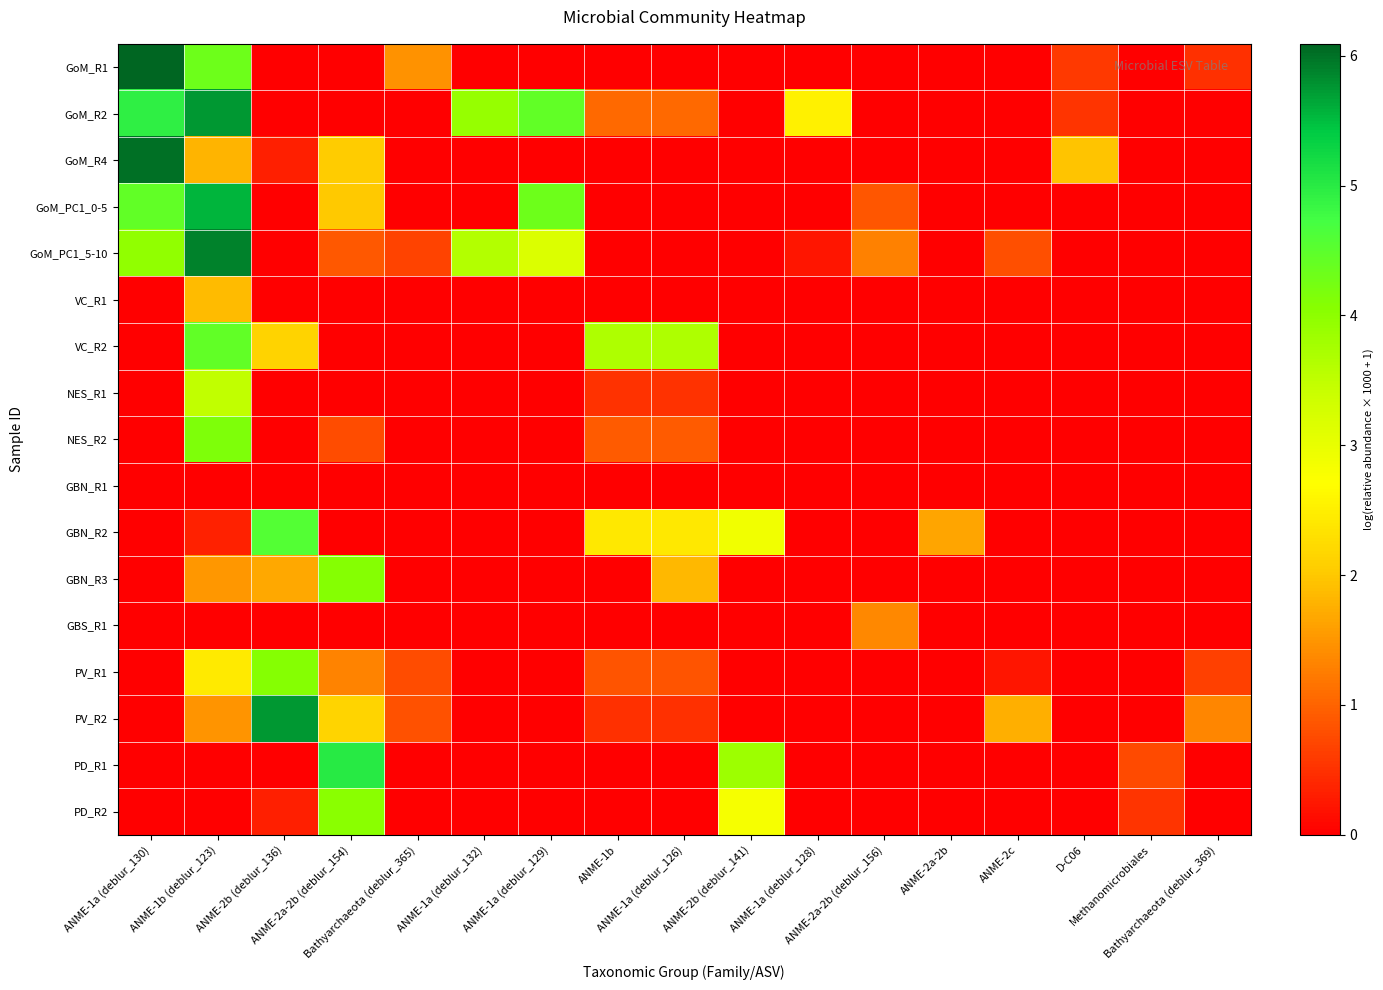

Reading left to right, extract all data points from this chart.

GoM_R1: ANME-1a (deblur_130)=6.1	ANME-1b (deblur_123)=4.3	ANME-2b (deblur_136)=0.0	ANME-2a-2b (deblur_154)=0.0	Bathyarchaeota (deblur_365)=1.5	ANME-1a (deblur_132)=0.0	ANME-1a (deblur_129)=0.0	ANME-1b=0.0	ANME-1a (deblur_126)=0.0	ANME-2b (deblur_141)=0.0	ANME-1a (deblur_128)=0.0	ANME-2a-2b (deblur_156)=0.0	ANME-2a-2b=0.0	ANME-2c=0.0	D-C06=0.6	Methanomicrobiales=0.0	Bathyarchaeota (deblur_369)=0.5
GoM_R2: ANME-1a (deblur_130)=4.9	ANME-1b (deblur_123)=5.7	ANME-2b (deblur_136)=0.0	ANME-2a-2b (deblur_154)=0.0	Bathyarchaeota (deblur_365)=0.0	ANME-1a (deblur_132)=3.9	ANME-1a (deblur_129)=4.4	ANME-1b=1.0	ANME-1a (deblur_126)=1.0	ANME-2b (deblur_141)=0.0	ANME-1a (deblur_128)=2.5	ANME-2a-2b (deblur_156)=0.0	ANME-2a-2b=0.0	ANME-2c=0.0	D-C06=0.5	Methanomicrobiales=0.0	Bathyarchaeota (deblur_369)=0.0
GoM_R4: ANME-1a (deblur_130)=6.0	ANME-1b (deblur_123)=1.8	ANME-2b (deblur_136)=0.3	ANME-2a-2b (deblur_154)=2.0	Bathyarchaeota (deblur_365)=0.0	ANME-1a (deblur_132)=0.0	ANME-1a (deblur_129)=0.0	ANME-1b=0.0	ANME-1a (deblur_126)=0.0	ANME-2b (deblur_141)=0.0	ANME-1a (deblur_128)=0.0	ANME-2a-2b (deblur_156)=0.0	ANME-2a-2b=0.0	ANME-2c=0.0	D-C06=2.0	Methanomicrobiales=0.0	Bathyarchaeota (deblur_369)=0.0
GoM_PC1_0-5: ANME-1a (deblur_130)=4.4	ANME-1b (deblur_123)=5.6	ANME-2b (deblur_136)=0.0	ANME-2a-2b (deblur_154)=2.0	Bathyarchaeota (deblur_365)=0.0	ANME-1a (deblur_132)=0.0	ANME-1a (deblur_129)=4.3	ANME-1b=0.0	ANME-1a (deblur_126)=0.0	ANME-2b (deblur_141)=0.0	ANME-1a (deblur_128)=0.0	ANME-2a-2b (deblur_156)=0.9	ANME-2a-2b=0.0	ANME-2c=0.0	D-C06=0.0	Methanomicrobiales=0.0	Bathyarchaeota (deblur_369)=0.0
GoM_PC1_5-10: ANME-1a (deblur_130)=4.0	ANME-1b (deblur_123)=5.9	ANME-2b (deblur_136)=0.0	ANME-2a-2b (deblur_154)=0.9	Bathyarchaeota (deblur_365)=0.7	ANME-1a (deblur_132)=3.6	ANME-1a (deblur_129)=3.2	ANME-1b=0.0	ANME-1a (deblur_126)=0.0	ANME-2b (deblur_141)=0.0	ANME-1a (deblur_128)=0.2	ANME-2a-2b (deblur_156)=1.3	ANME-2a-2b=0.0	ANME-2c=0.8	D-C06=0.0	Methanomicrobiales=0.0	Bathyarchaeota (deblur_369)=0.0
VC_R1: ANME-1a (deblur_130)=0.0	ANME-1b (deblur_123)=1.9	ANME-2b (deblur_136)=0.0	ANME-2a-2b (deblur_154)=0.0	Bathyarchaeota (deblur_365)=0.0	ANME-1a (deblur_132)=0.0	ANME-1a (deblur_129)=0.0	ANME-1b=0.0	ANME-1a (deblur_126)=0.0	ANME-2b (deblur_141)=0.0	ANME-1a (deblur_128)=0.0	ANME-2a-2b (deblur_156)=0.0	ANME-2a-2b=0.0	ANME-2c=0.0	D-C06=0.0	Methanomicrobiales=0.0	Bathyarchaeota (deblur_369)=0.0
VC_R2: ANME-1a (deblur_130)=0.0	ANME-1b (deblur_123)=4.4	ANME-2b (deblur_136)=2.1	ANME-2a-2b (deblur_154)=0.0	Bathyarchaeota (deblur_365)=0.0	ANME-1a (deblur_132)=0.0	ANME-1a (deblur_129)=0.0	ANME-1b=3.7	ANME-1a (deblur_126)=3.7	ANME-2b (deblur_141)=0.0	ANME-1a (deblur_128)=0.0	ANME-2a-2b (deblur_156)=0.0	ANME-2a-2b=0.0	ANME-2c=0.0	D-C06=0.0	Methanomicrobiales=0.0	Bathyarchaeota (deblur_369)=0.0
NES_R1: ANME-1a (deblur_130)=0.0	ANME-1b (deblur_123)=3.5	ANME-2b (deblur_136)=0.0	ANME-2a-2b (deblur_154)=0.0	Bathyarchaeota (deblur_365)=0.0	ANME-1a (deblur_132)=0.0	ANME-1a (deblur_129)=0.0	ANME-1b=0.5	ANME-1a (deblur_126)=0.5	ANME-2b (deblur_141)=0.0	ANME-1a (deblur_128)=0.0	ANME-2a-2b (deblur_156)=0.0	ANME-2a-2b=0.0	ANME-2c=0.0	D-C06=0.0	Methanomicrobiales=0.0	Bathyarchaeota (deblur_369)=0.0
NES_R2: ANME-1a (deblur_130)=0.0	ANME-1b (deblur_123)=4.1	ANME-2b (deblur_136)=0.0	ANME-2a-2b (deblur_154)=0.8	Bathyarchaeota (deblur_365)=0.0	ANME-1a (deblur_132)=0.0	ANME-1a (deblur_129)=0.0	ANME-1b=0.9	ANME-1a (deblur_126)=0.9	ANME-2b (deblur_141)=0.0	ANME-1a (deblur_128)=0.0	ANME-2a-2b (deblur_156)=0.0	ANME-2a-2b=0.0	ANME-2c=0.0	D-C06=0.0	Methanomicrobiales=0.0	Bathyarchaeota (deblur_369)=0.0
GBN_R1: ANME-1a (deblur_130)=0.0	ANME-1b (deblur_123)=0.0	ANME-2b (deblur_136)=0.0	ANME-2a-2b (deblur_154)=0.0	Bathyarchaeota (deblur_365)=0.0	ANME-1a (deblur_132)=0.0	ANME-1a (deblur_129)=0.0	ANME-1b=0.0	ANME-1a (deblur_126)=0.0	ANME-2b (deblur_141)=0.0	ANME-1a (deblur_128)=0.0	ANME-2a-2b (deblur_156)=0.0	ANME-2a-2b=0.0	ANME-2c=0.0	D-C06=0.0	Methanomicrobiales=0.0	Bathyarchaeota (deblur_369)=0.0
GBN_R2: ANME-1a (deblur_130)=0.0	ANME-1b (deblur_123)=0.3	ANME-2b (deblur_136)=4.6	ANME-2a-2b (deblur_154)=0.0	Bathyarchaeota (deblur_365)=0.0	ANME-1a (deblur_132)=0.0	ANME-1a (deblur_129)=0.0	ANME-1b=2.4	ANME-1a (deblur_126)=2.4	ANME-2b (deblur_141)=2.9	ANME-1a (deblur_128)=0.0	ANME-2a-2b (deblur_156)=0.0	ANME-2a-2b=1.6	ANME-2c=0.0	D-C06=0.0	Methanomicrobiales=0.0	Bathyarchaeota (deblur_369)=0.0
GBN_R3: ANME-1a (deblur_130)=0.0	ANME-1b (deblur_123)=1.5	ANME-2b (deblur_136)=1.7	ANME-2a-2b (deblur_154)=4.1	Bathyarchaeota (deblur_365)=0.0	ANME-1a (deblur_132)=0.0	ANME-1a (deblur_129)=0.0	ANME-1b=0.0	ANME-1a (deblur_126)=1.8	ANME-2b (deblur_141)=0.0	ANME-1a (deblur_128)=0.0	ANME-2a-2b (deblur_156)=0.0	ANME-2a-2b=0.0	ANME-2c=0.0	D-C06=0.0	Methanomicrobiales=0.0	Bathyarchaeota (deblur_369)=0.0
GBS_R1: ANME-1a (deblur_130)=0.0	ANME-1b (deblur_123)=0.0	ANME-2b (deblur_136)=0.0	ANME-2a-2b (deblur_154)=0.0	Bathyarchaeota (deblur_365)=0.0	ANME-1a (deblur_132)=0.0	ANME-1a (deblur_129)=0.0	ANME-1b=0.0	ANME-1a (deblur_126)=0.0	ANME-2b (deblur_141)=0.0	ANME-1a (deblur_128)=0.0	ANME-2a-2b (deblur_156)=1.4	ANME-2a-2b=0.0	ANME-2c=0.0	D-C06=0.0	Methanomicrobiales=0.0	Bathyarchaeota (deblur_369)=0.0
PV_R1: ANME-1a (deblur_130)=0.0	ANME-1b (deblur_123)=2.4	ANME-2b (deblur_136)=4.1	ANME-2a-2b (deblur_154)=1.3	Bathyarchaeota (deblur_365)=0.8	ANME-1a (deblur_132)=0.0	ANME-1a (deblur_129)=0.0	ANME-1b=0.8	ANME-1a (deblur_126)=0.8	ANME-2b (deblur_141)=0.0	ANME-1a (deblur_128)=0.0	ANME-2a-2b (deblur_156)=0.0	ANME-2a-2b=0.0	ANME-2c=0.2	D-C06=0.0	Methanomicrobiales=0.0	Bathyarchaeota (deblur_369)=0.7
PV_R2: ANME-1a (deblur_130)=0.0	ANME-1b (deblur_123)=1.5	ANME-2b (deblur_136)=5.7	ANME-2a-2b (deblur_154)=2.1	Bathyarchaeota (deblur_365)=0.8	ANME-1a (deblur_132)=0.0	ANME-1a (deblur_129)=0.0	ANME-1b=0.5	ANME-1a (deblur_126)=0.5	ANME-2b (deblur_141)=0.0	ANME-1a (deblur_128)=0.0	ANME-2a-2b (deblur_156)=0.0	ANME-2a-2b=0.0	ANME-2c=1.7	D-C06=0.0	Methanomicrobiales=0.0	Bathyarchaeota (deblur_369)=1.3
PD_R1: ANME-1a (deblur_130)=0.0	ANME-1b (deblur_123)=0.0	ANME-2b (deblur_136)=0.0	ANME-2a-2b (deblur_154)=5.0	Bathyarchaeota (deblur_365)=0.0	ANME-1a (deblur_132)=0.0	ANME-1a (deblur_129)=0.0	ANME-1b=0.0	ANME-1a (deblur_126)=0.0	ANME-2b (deblur_141)=3.8	ANME-1a (deblur_128)=0.0	ANME-2a-2b (deblur_156)=0.0	ANME-2a-2b=0.0	ANME-2c=0.0	D-C06=0.0	Methanomicrobiales=0.7	Bathyarchaeota (deblur_369)=0.0
PD_R2: ANME-1a (deblur_130)=0.0	ANME-1b (deblur_123)=0.0	ANME-2b (deblur_136)=0.3	ANME-2a-2b (deblur_154)=4.0	Bathyarchaeota (deblur_365)=0.0	ANME-1a (deblur_132)=0.0	ANME-1a (deblur_129)=0.0	ANME-1b=0.0	ANME-1a (deblur_126)=0.0	ANME-2b (deblur_141)=2.8	ANME-1a (deblur_128)=0.0	ANME-2a-2b (deblur_156)=0.0	ANME-2a-2b=0.0	ANME-2c=0.0	D-C06=0.0	Methanomicrobiales=0.5	Bathyarchaeota (deblur_369)=0.0